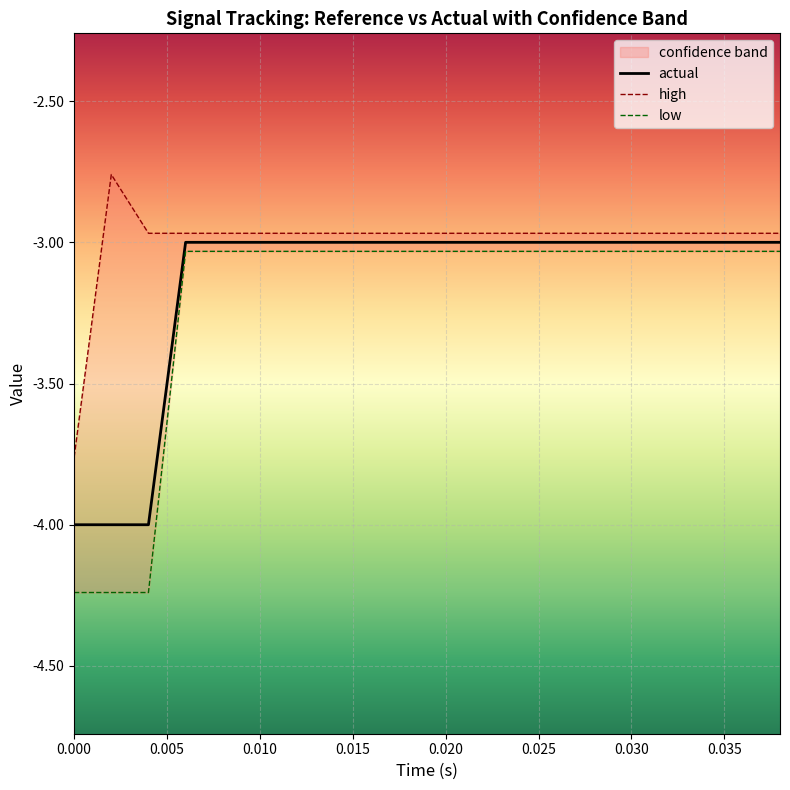

Reading right to left, extract all data points from this chart.

high: -3.0	-3.0	-3.0	-3.0	-3.0	-3.0	-3.0	-3.0	-3.0	-3.0	-3.0	-3.0	-3.0	-3.0	-3.0	-3.0	-3.0	-3.0	-2.8	-3.8
actual: -3.0	-3.0	-3.0	-3.0	-3.0	-3.0	-3.0	-3.0	-3.0	-3.0	-3.0	-3.0	-3.0	-3.0	-3.0	-3.0	-3.0	-4.0	-4.0	-4.0
low: -3.0	-3.0	-3.0	-3.0	-3.0	-3.0	-3.0	-3.0	-3.0	-3.0	-3.0	-3.0	-3.0	-3.0	-3.0	-3.0	-3.0	-4.2	-4.2	-4.2